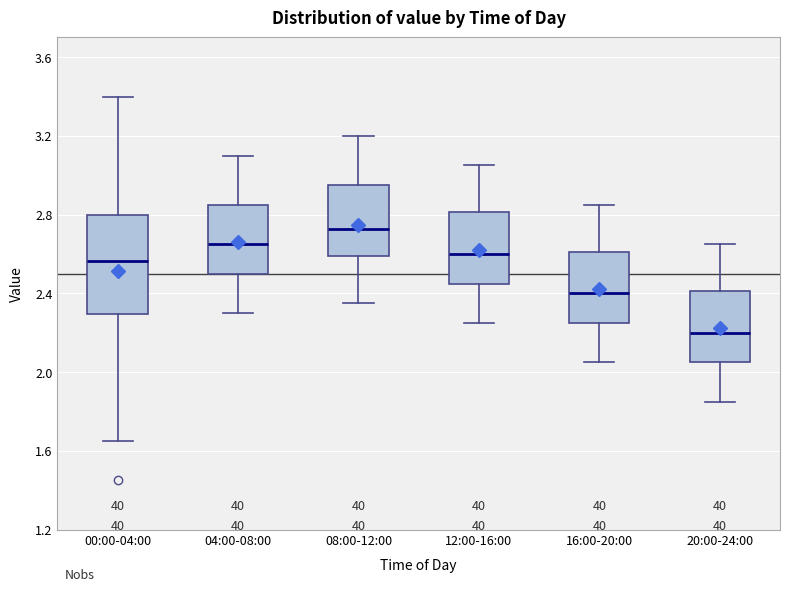

Reading left to right, transcribe this box plot: for each box, give where its median line is, the range the box spans, and where its two whiskers end, as read against the y-axis. The values are not printed on the chart, so give them approximately, as read against the axis.

00:00-04:00: median 2.55, box 2.30 to 2.80, whiskers 1.65 to 3.40
04:00-08:00: median 2.65, box 2.50 to 2.85, whiskers 2.30 to 3.10
08:00-12:00: median 2.75, box 2.60 to 2.95, whiskers 2.35 to 3.20
12:00-16:00: median 2.60, box 2.45 to 2.80, whiskers 2.25 to 3.05
16:00-20:00: median 2.40, box 2.25 to 2.60, whiskers 2.05 to 2.85
20:00-24:00: median 2.20, box 2.05 to 2.40, whiskers 1.85 to 2.65